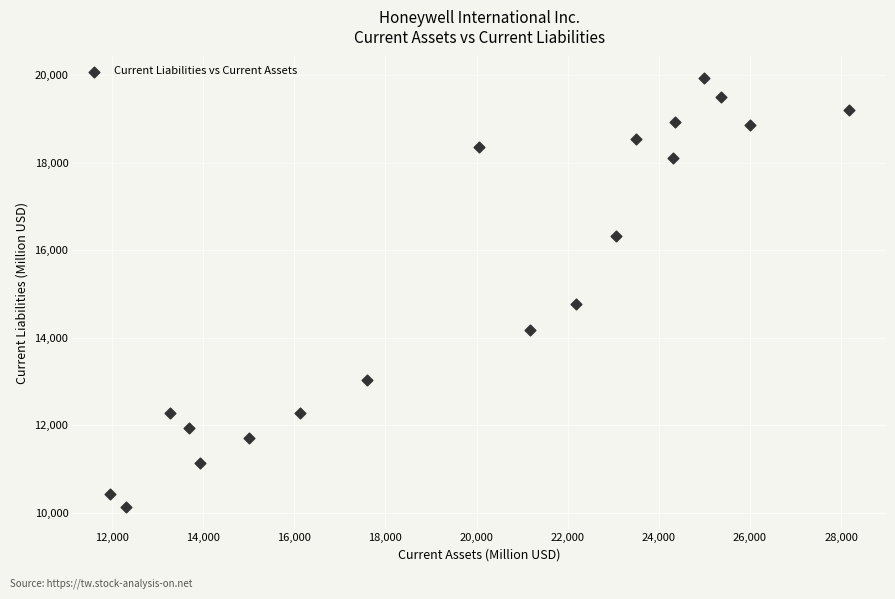

What is the range of X values (max minus min)?

16213